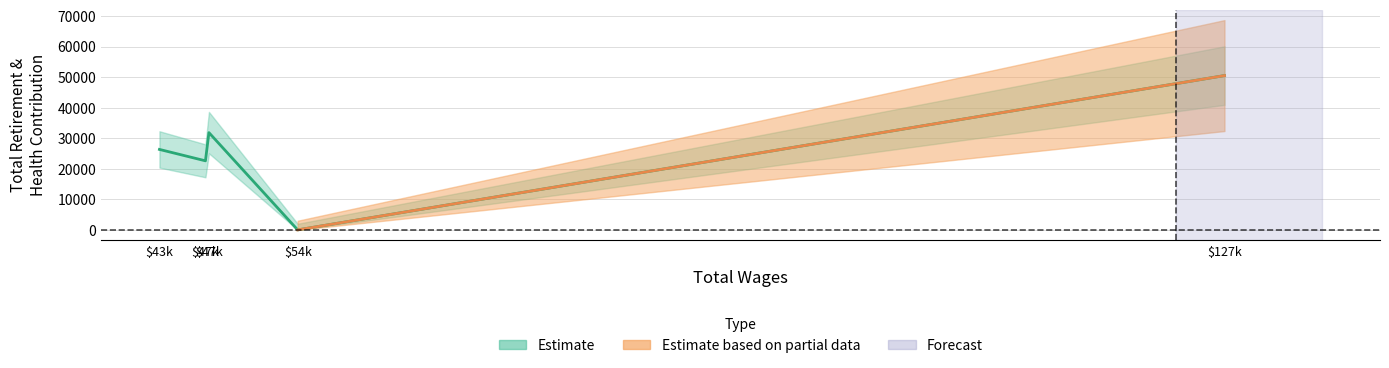

Does the chart display data point markers on the line(s)?

No